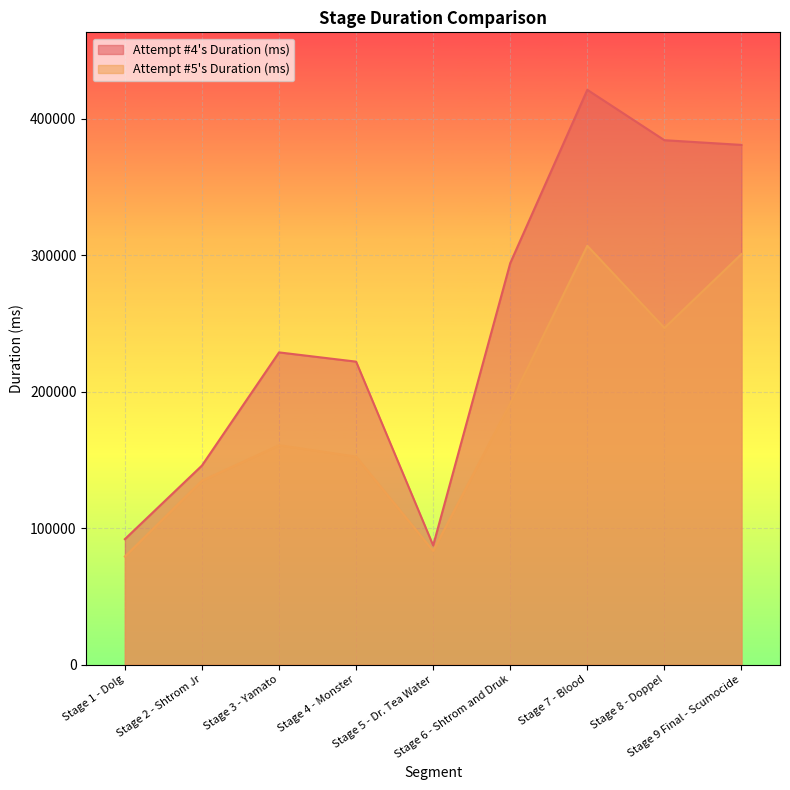

List the series in order of their peak value, lowest first.

Attempt #5's Duration (ms), Attempt #4's Duration (ms)